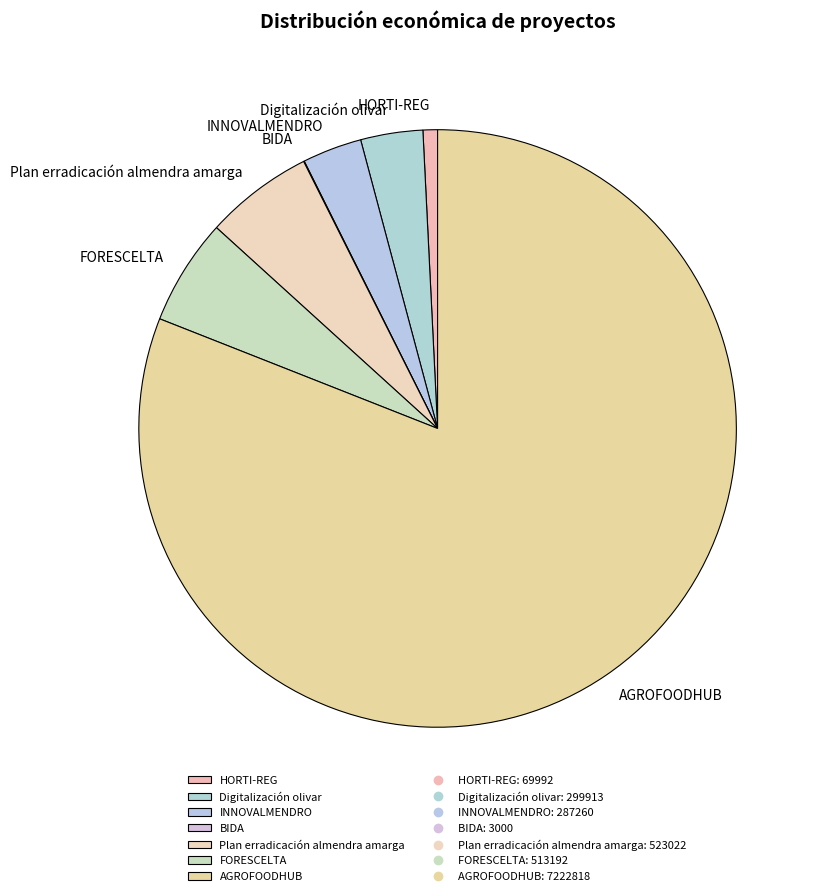

Approximately how many times larger is the value at Plan erradicación almendra amarga compared to FORESCELTA?

1.0